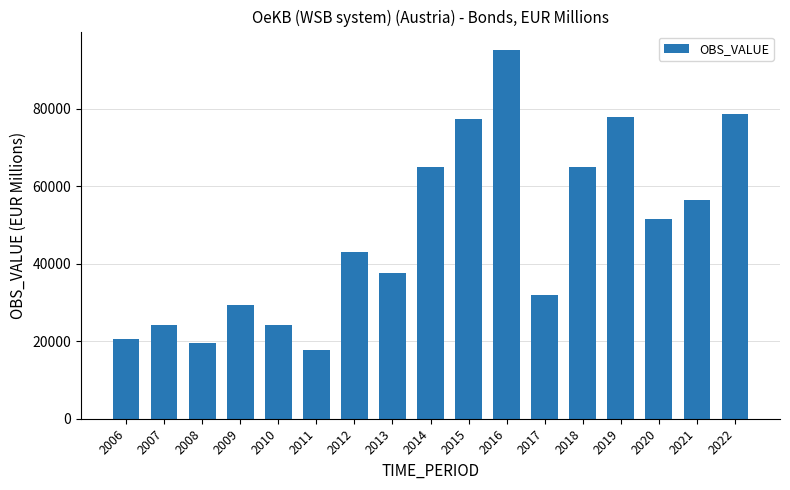

What is the approximate value at 2006, to the nearest 50?

20650